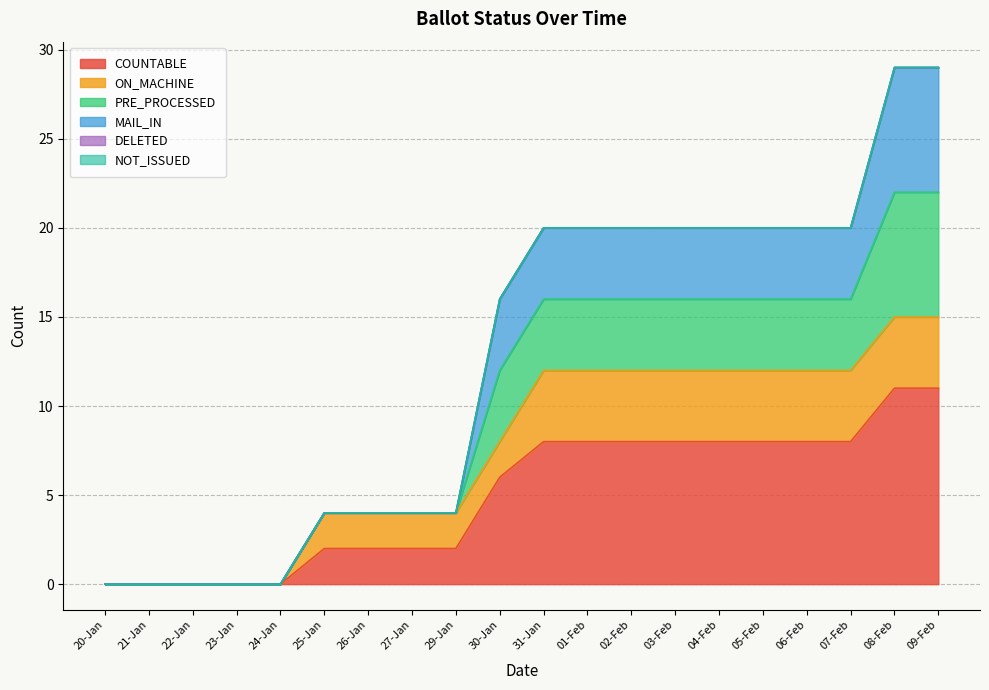

Does the chart display data point markers on the line(s)?

No